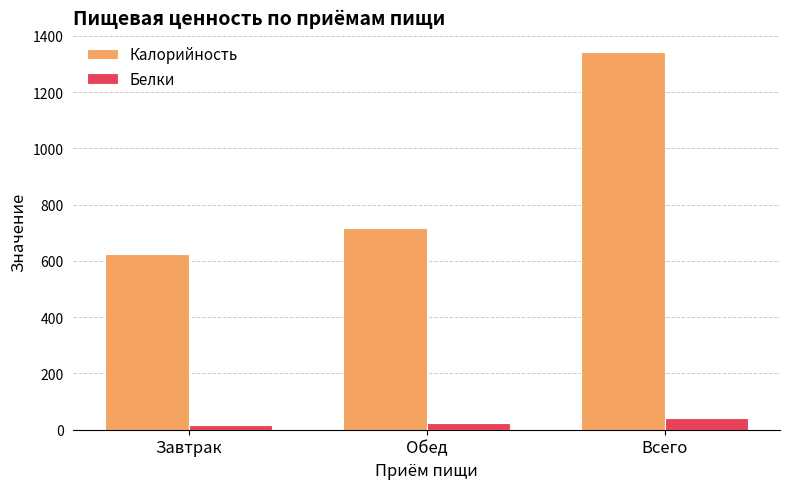

What is the difference between the Калорийность values at Завтрак and Обед?

92.0